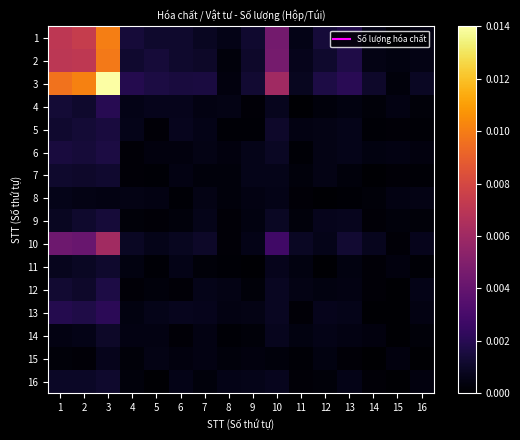

List the series in order of their peak value, highest first.

3, 1, 2, 10, 13, 4, 12, 6, 5, 9, 7, 11, 16, 14, 15, 8